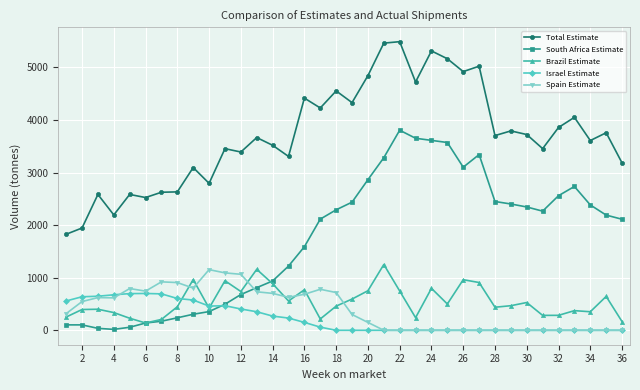

What is the average value of the South Africa Estimate series?

1743.3